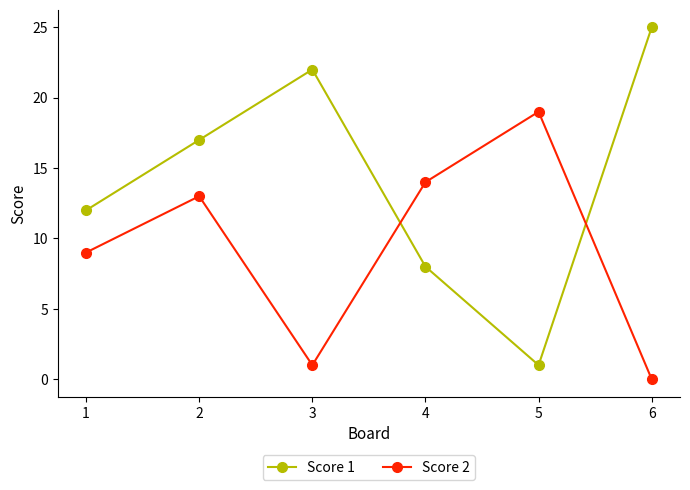

What are all the series names shown in the legend?

Score 1, Score 2